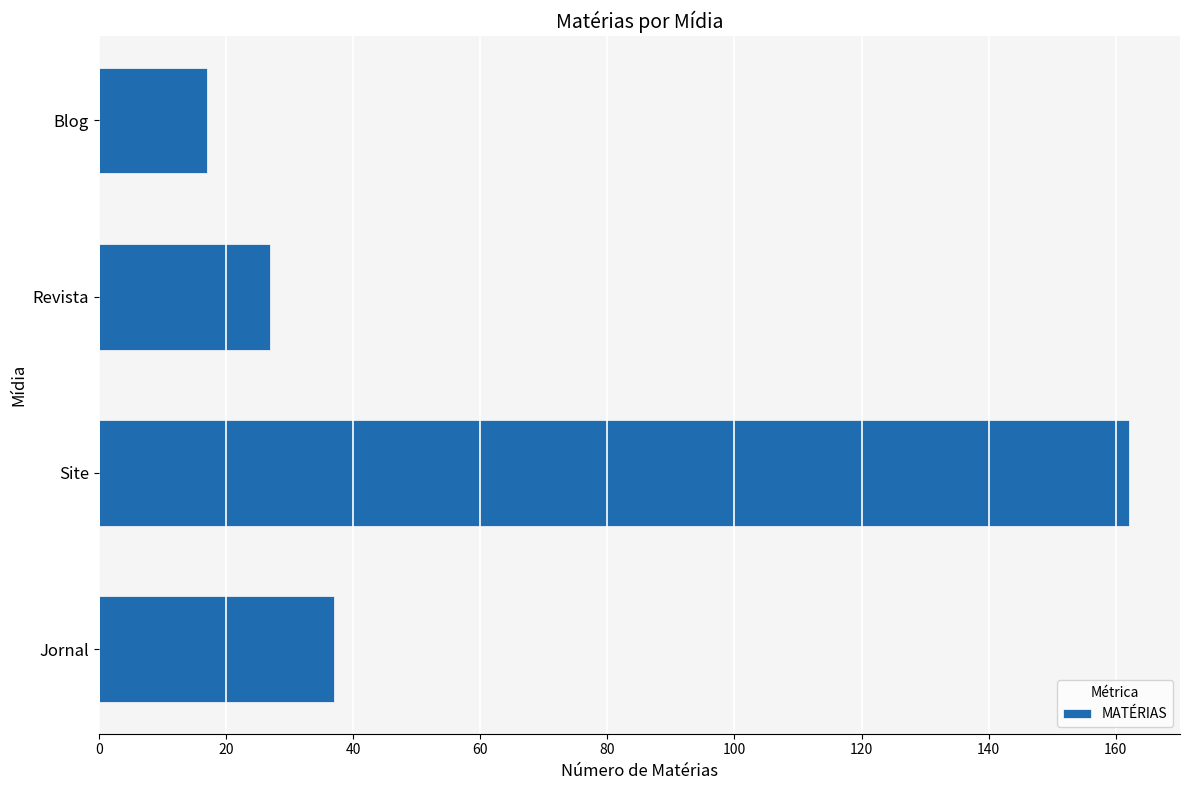

What is the difference between the maximum and minimum values?

145